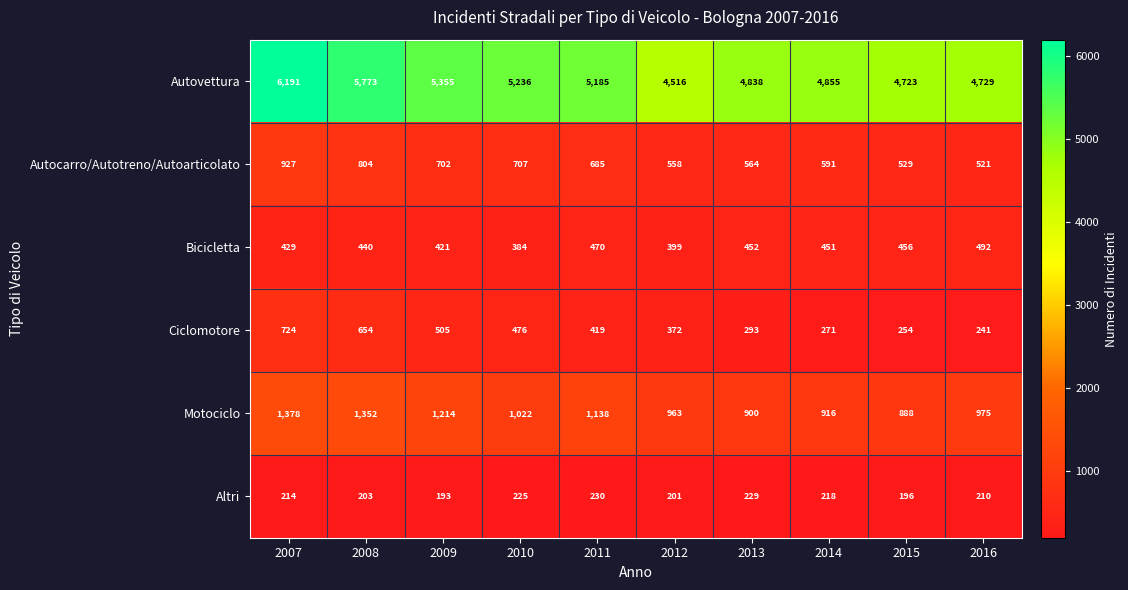

At how many categories does at least one series exceed 5311?

3